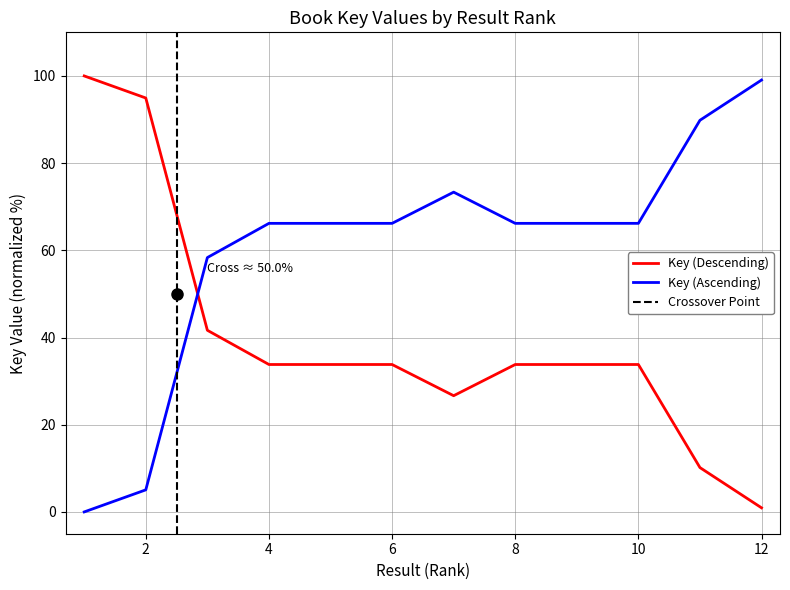

Which has a higher value, 12 or 8?

8